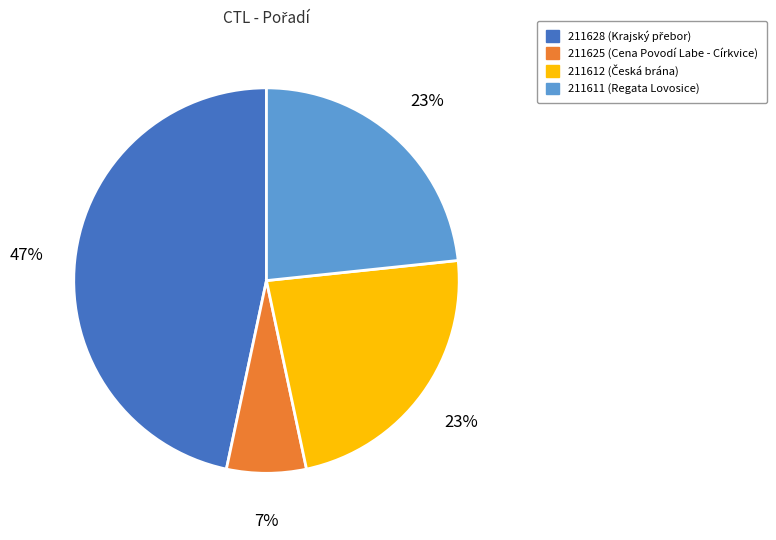

Does 211612 represent more than half of the total?

No